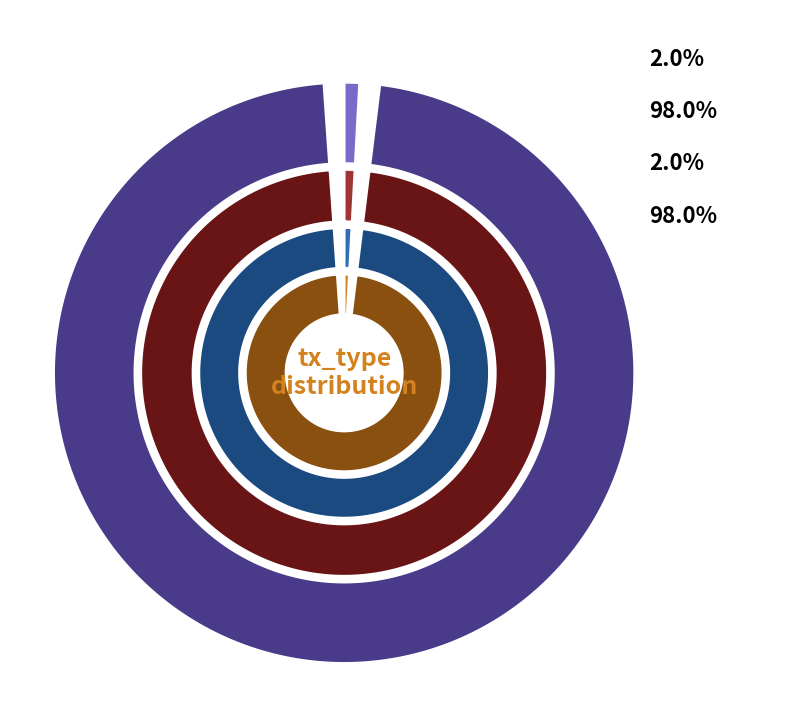

Is the sum of Regular (io_index=49) and Ticket (io_index=0) greater than half?

Yes